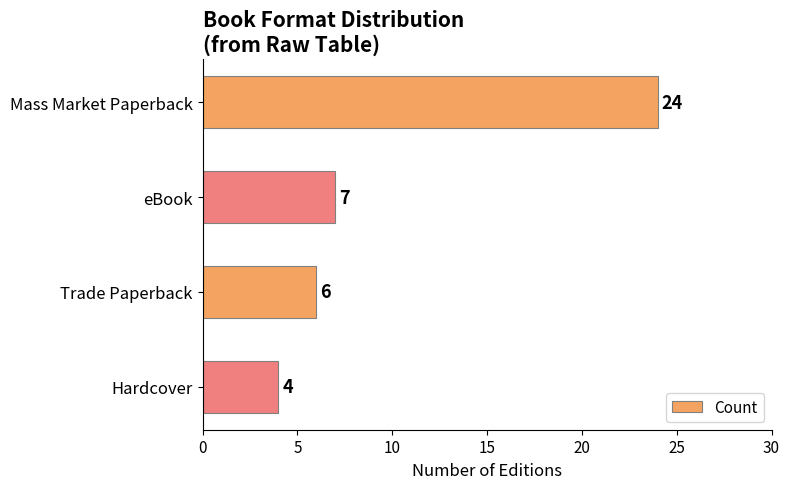

What is the change in value from Mass Market Paperback to Trade Paperback?

-18